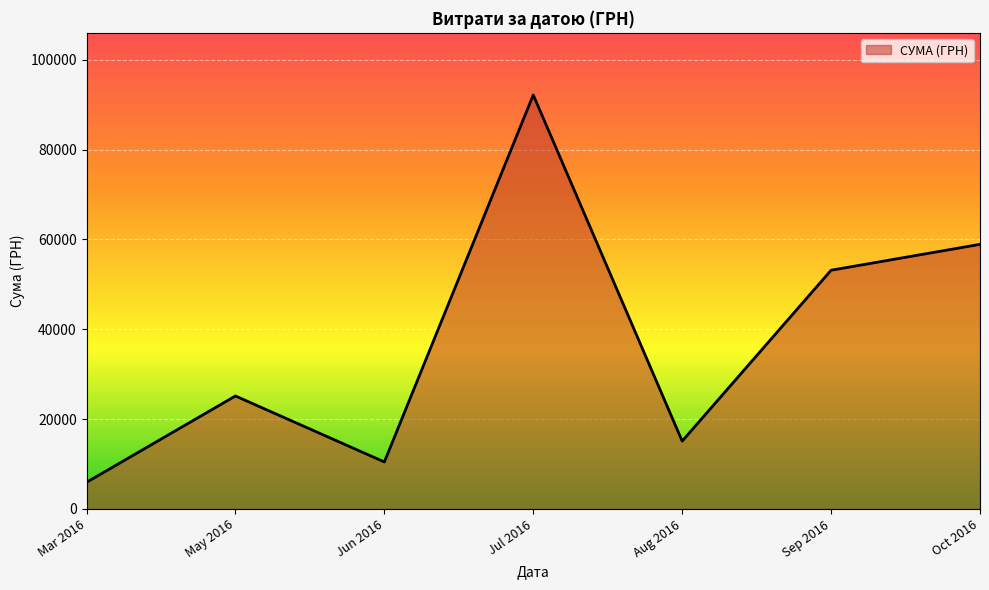

What is the minimum value shown in the chart?

5917.0